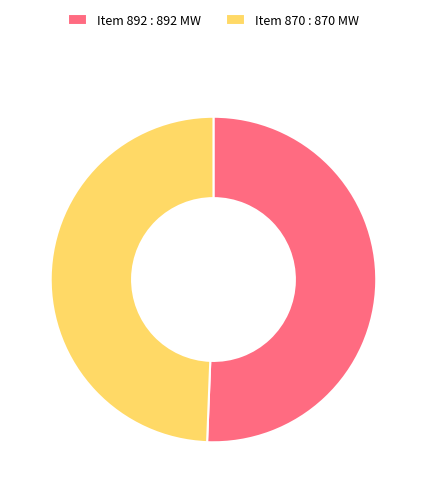

The Item 870 : 870 slice represents 49% of the pie. True or false?

True